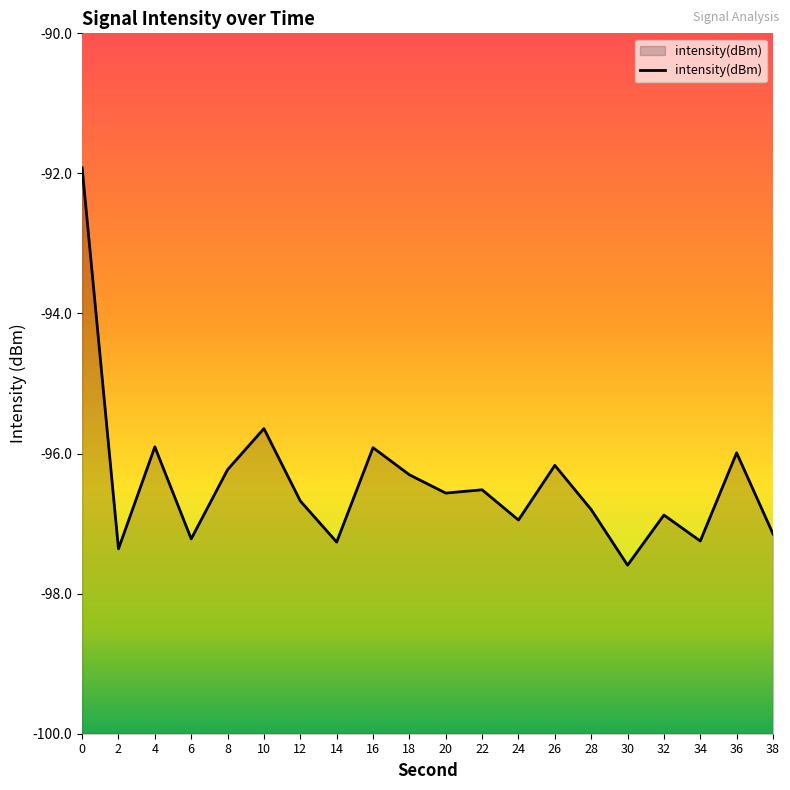

What is the sum of the values at 8 and 20?

-192.8